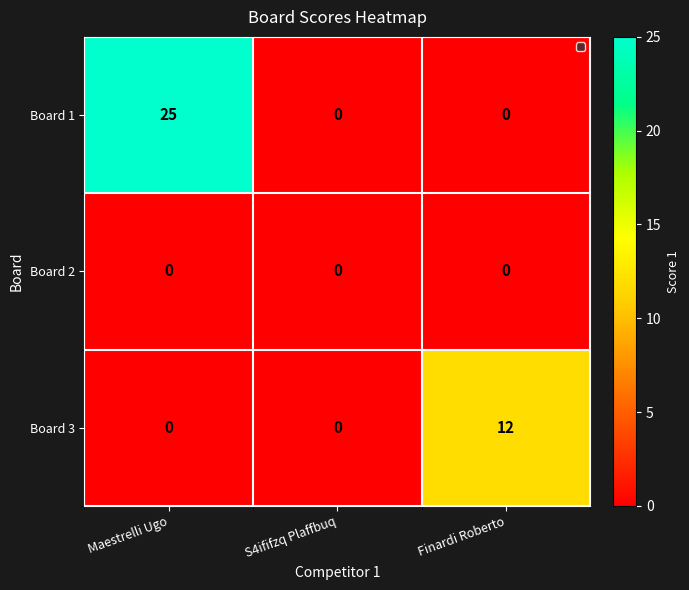

Which category has the highest value across all series?

Maestrelli Ugo